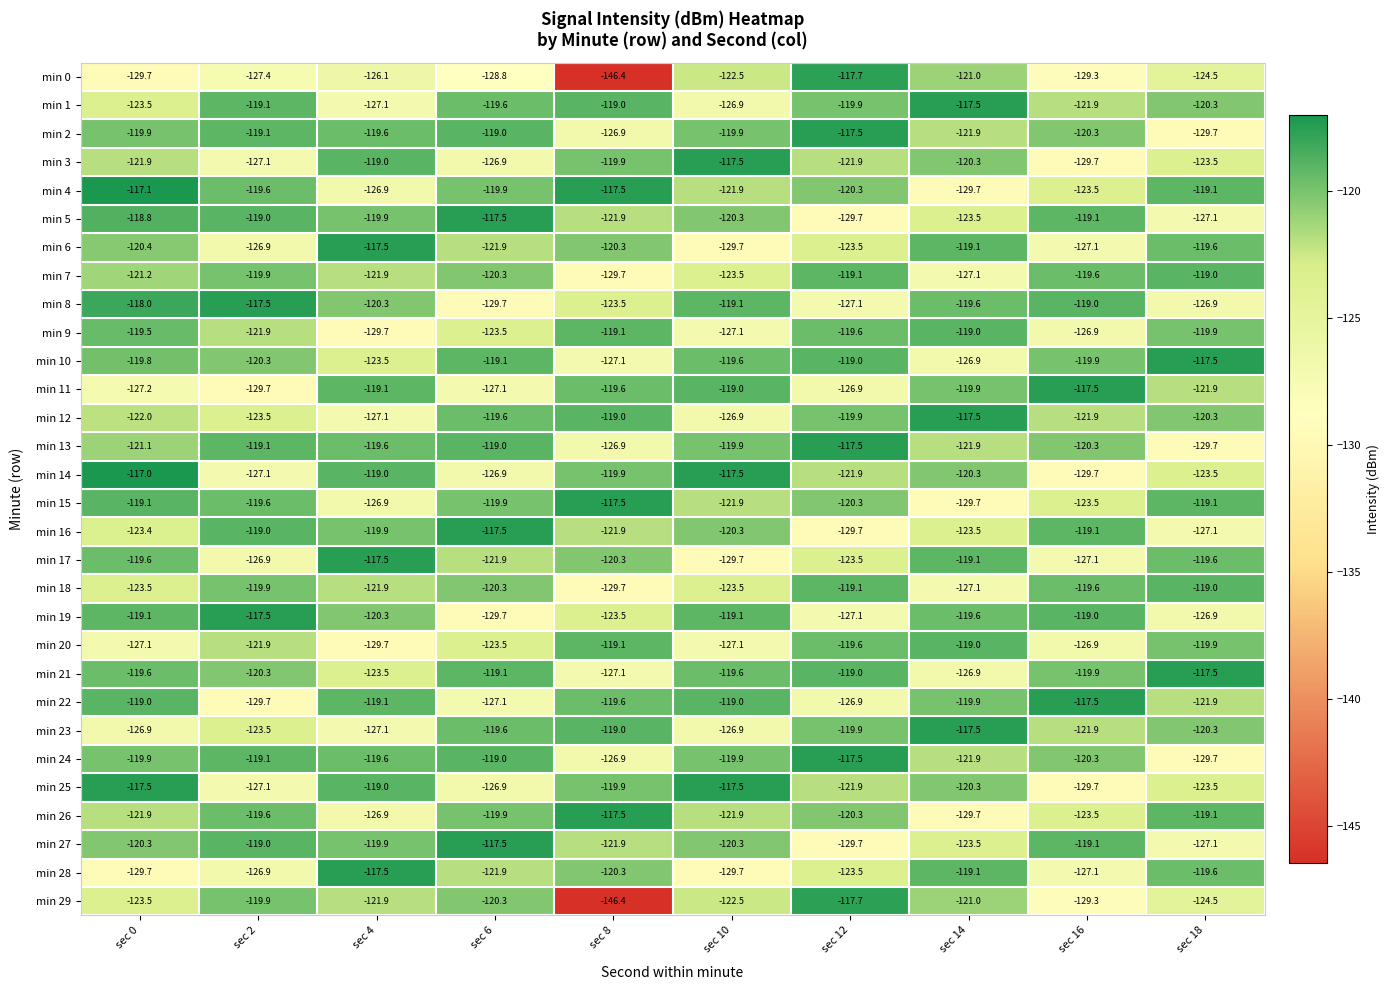

List the labels in order of min 10 value, largest first.

sec 18, sec 12, sec 6, sec 10, sec 0, sec 16, sec 2, sec 4, sec 14, sec 8